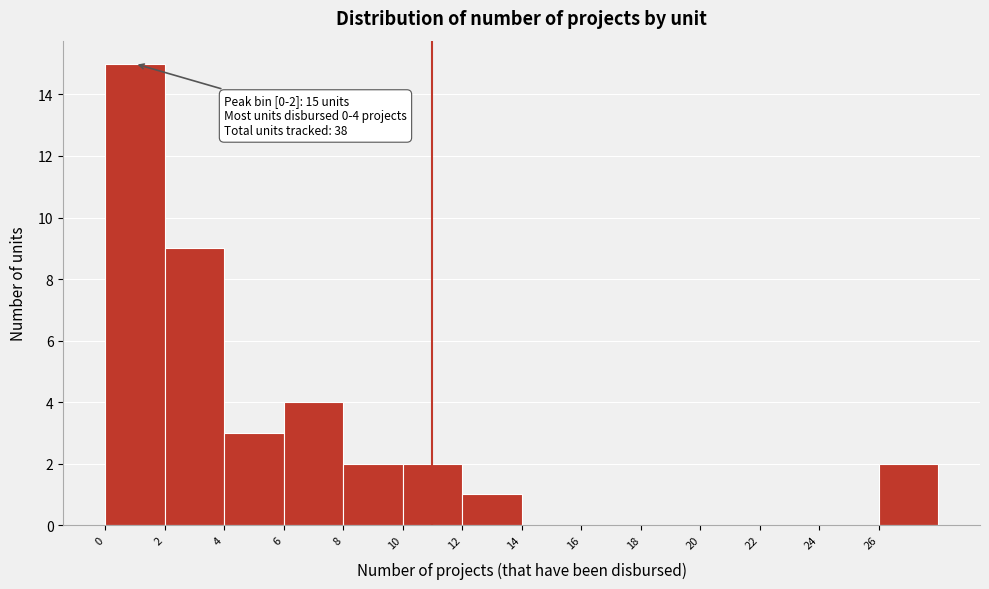

Which range on the x-axis has the tallest bar?

0 to 2